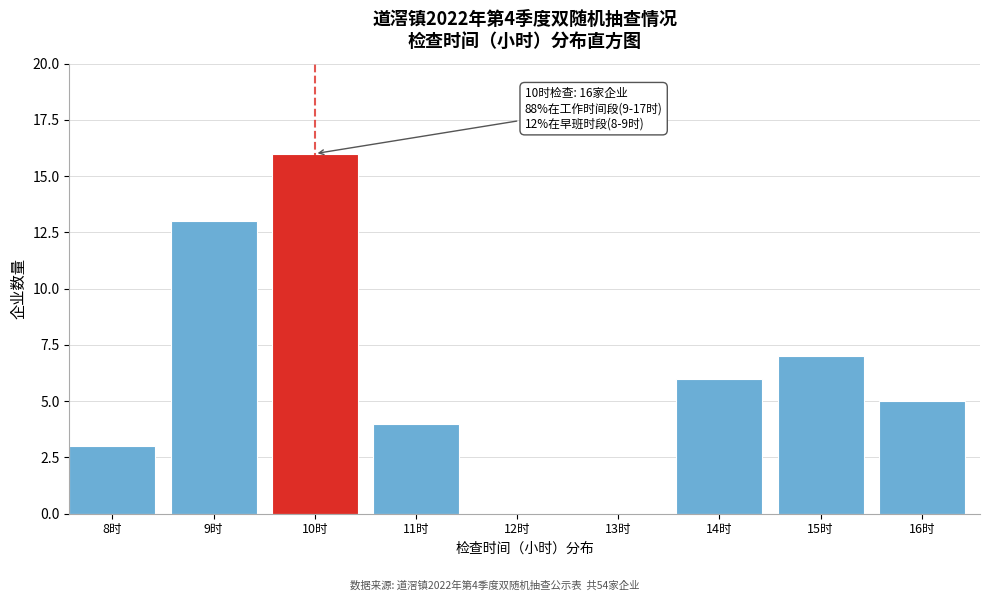

Reading right to left, transcribe all the data shown in this chart.

16时=5	15时=7	14时=6	13时=0	12时=0	11时=4	10时=16	9时=13	8时=3